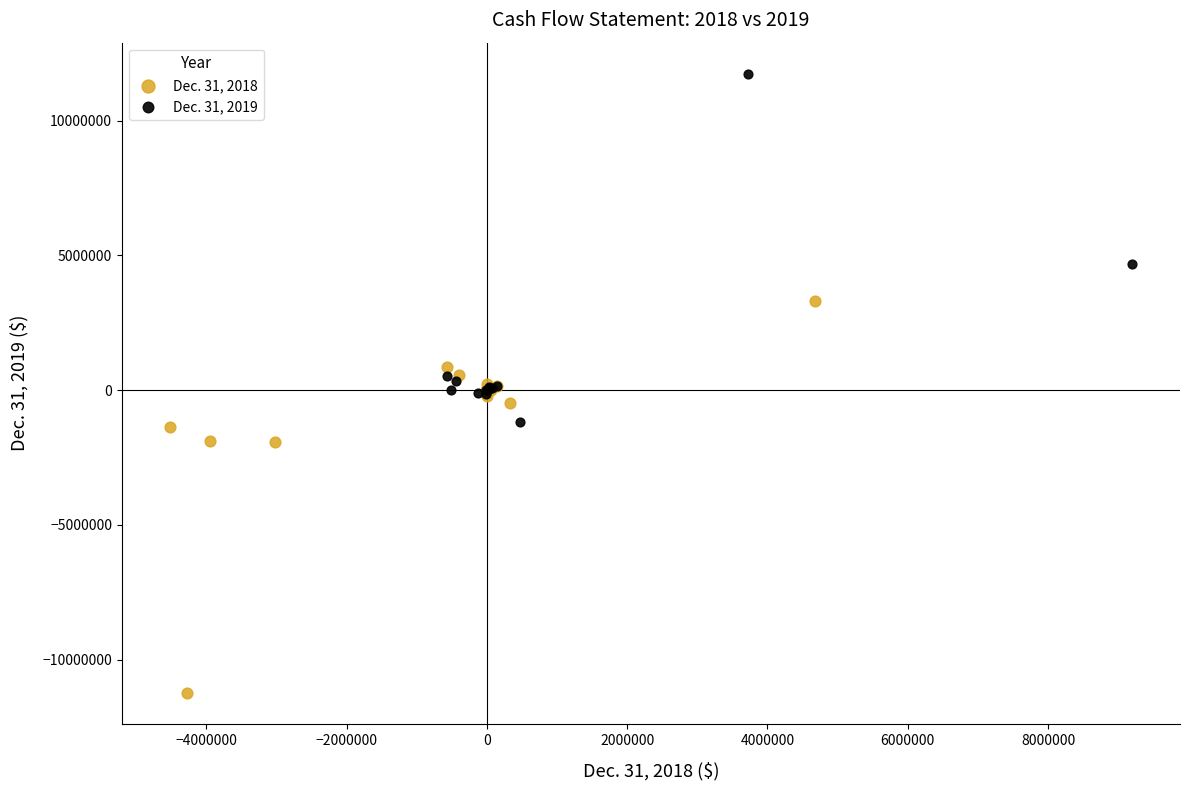

Which series contains the lowest Y value?

Dec. 31, 2018